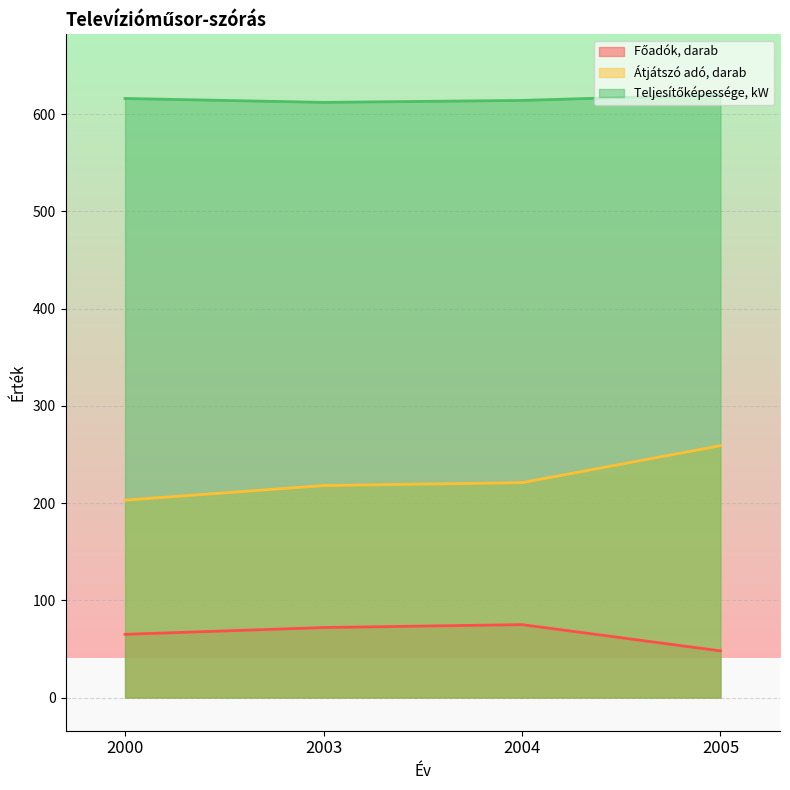

What is the value of the Átjátszó adó, darab point at the 3rd from the left?

221